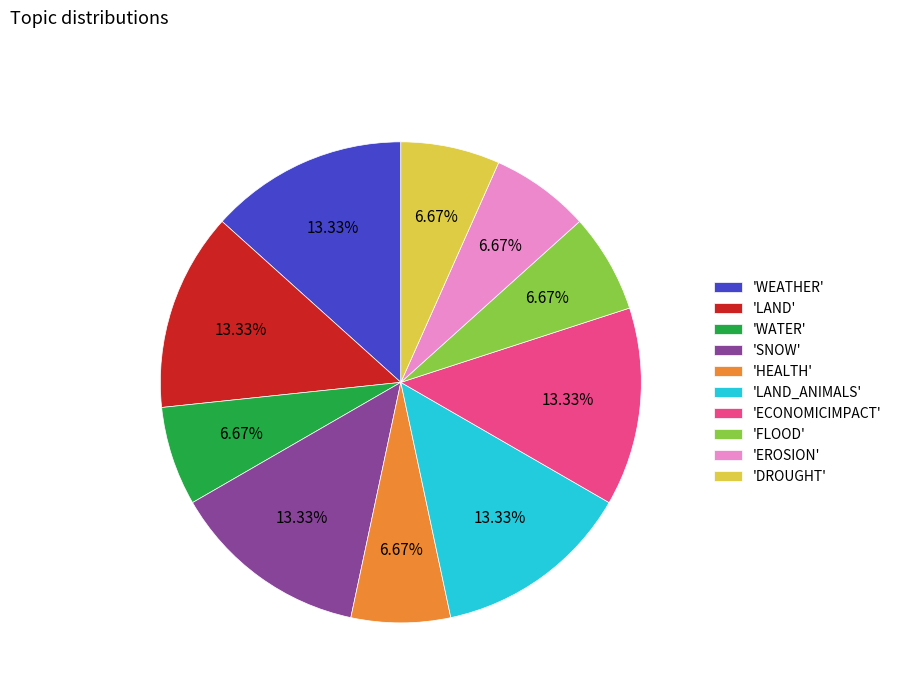

Is there any slice that represents more than half of the pie?

No